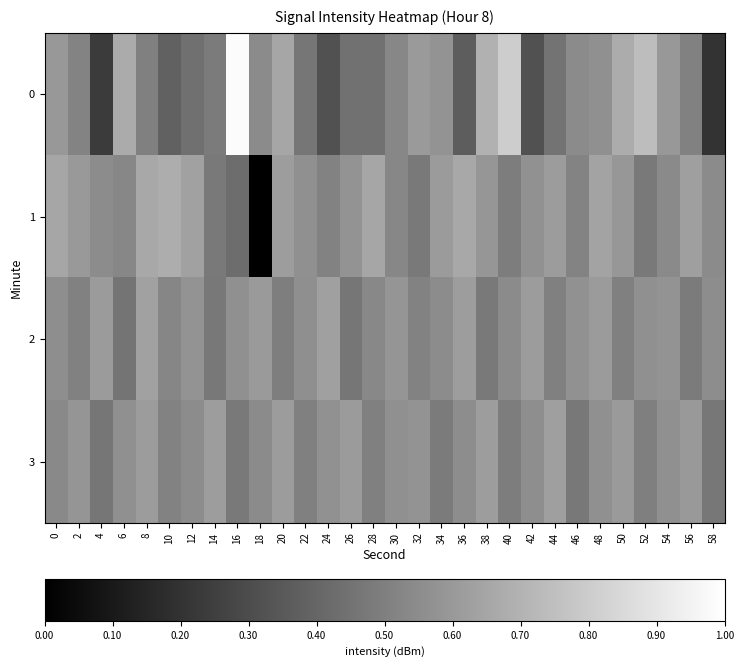

At which category is the sum across all series the highest?

16